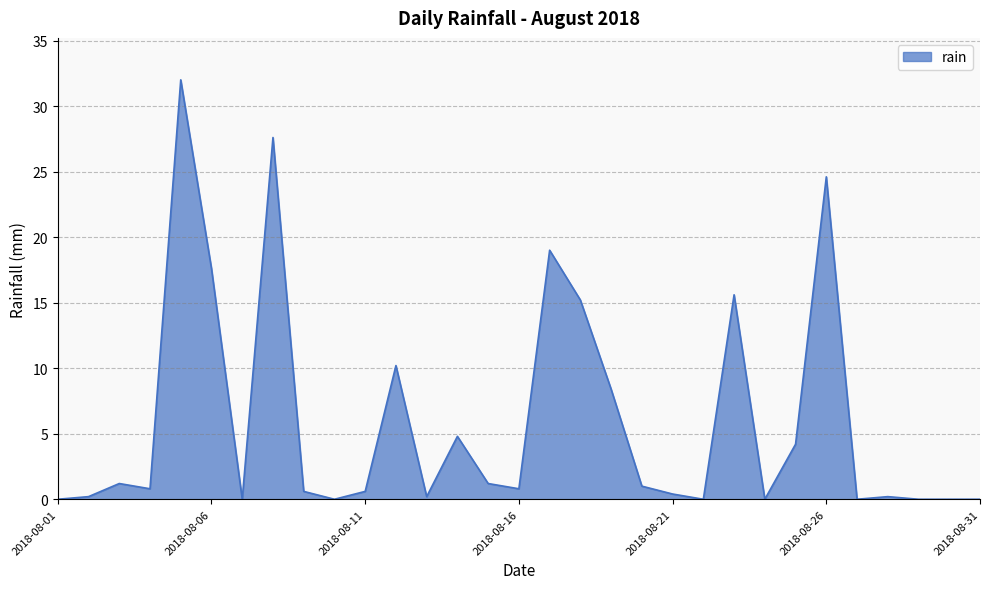

Does the chart have visible grid lines?

Yes